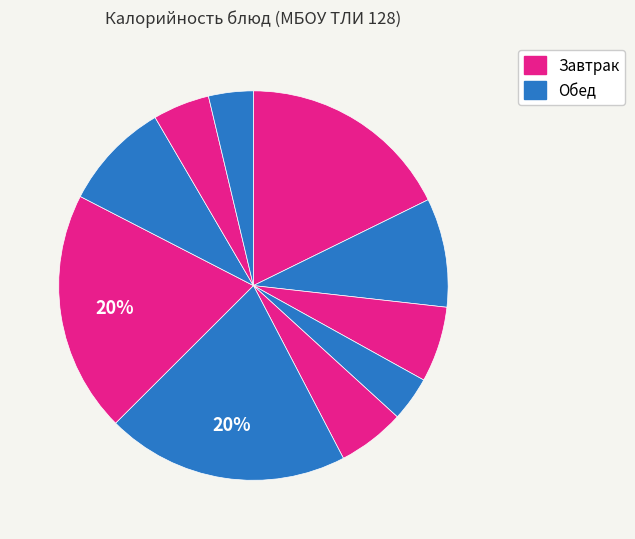

Is there a majority slice in this chart?

No